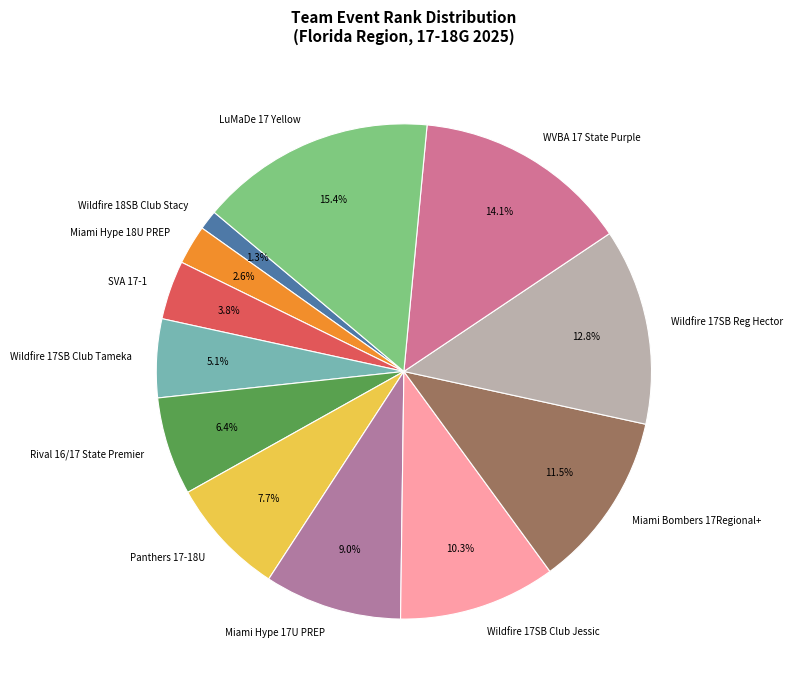

How many slices are in this pie chart?

12